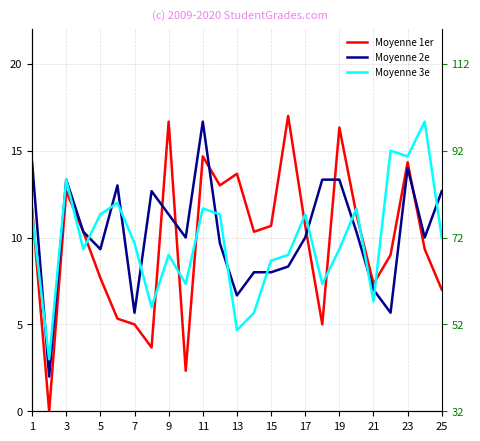

At how many categories does at least one series exceed 2?

25